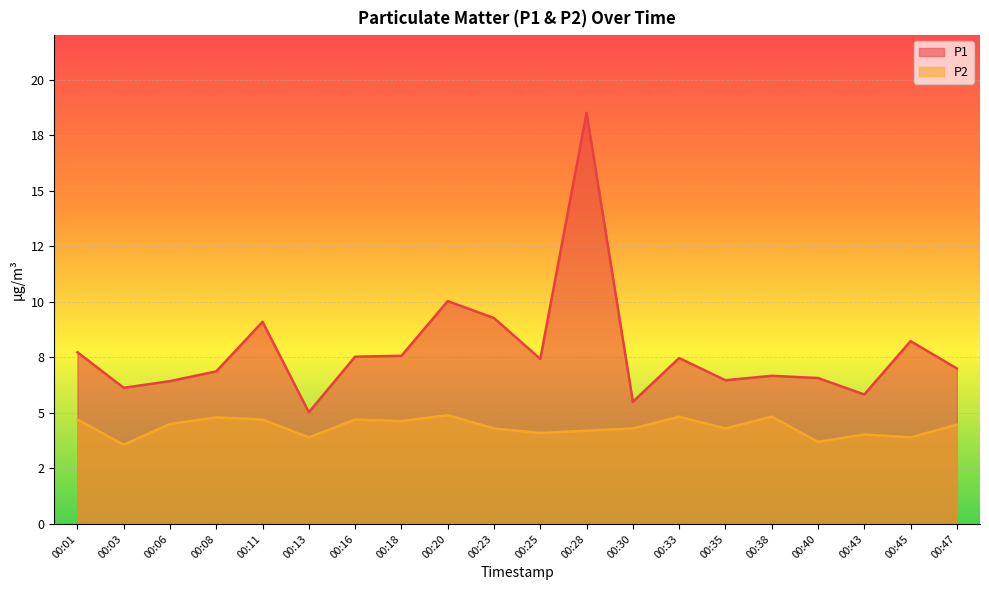

Rank the series at 00:01 from lowest to highest value.

P2, P1